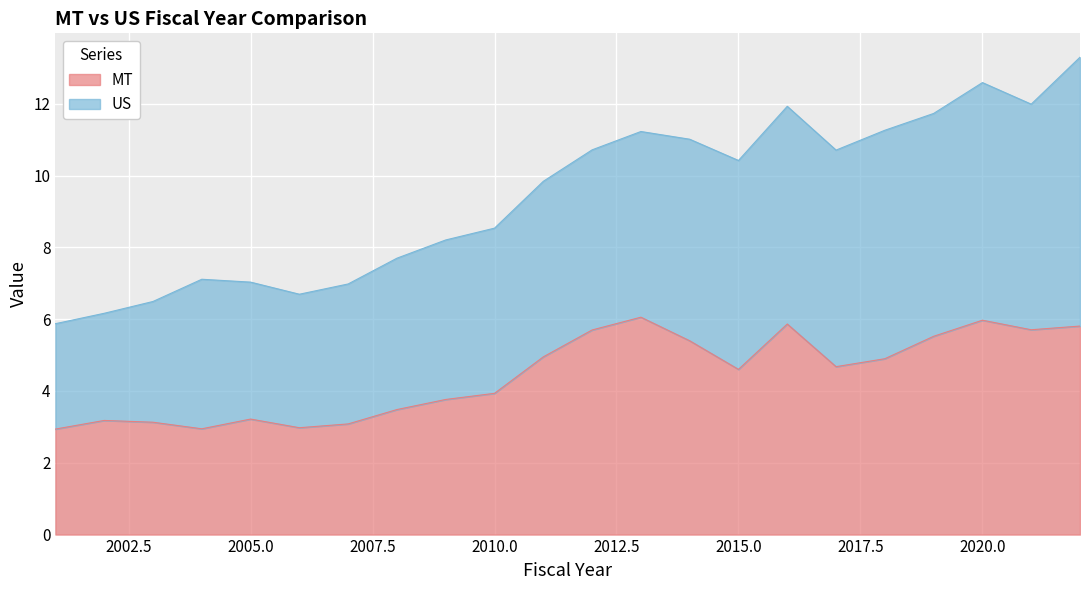

What is the maximum value for MT?

6.1